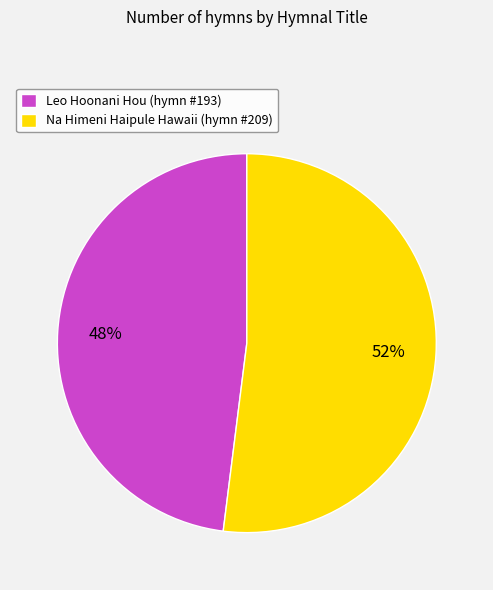

Do Na Himeni Haipule Hawaii (hymn #209) and Leo Hoonani Hou (hymn #193) together represent more than half of the pie?

Yes